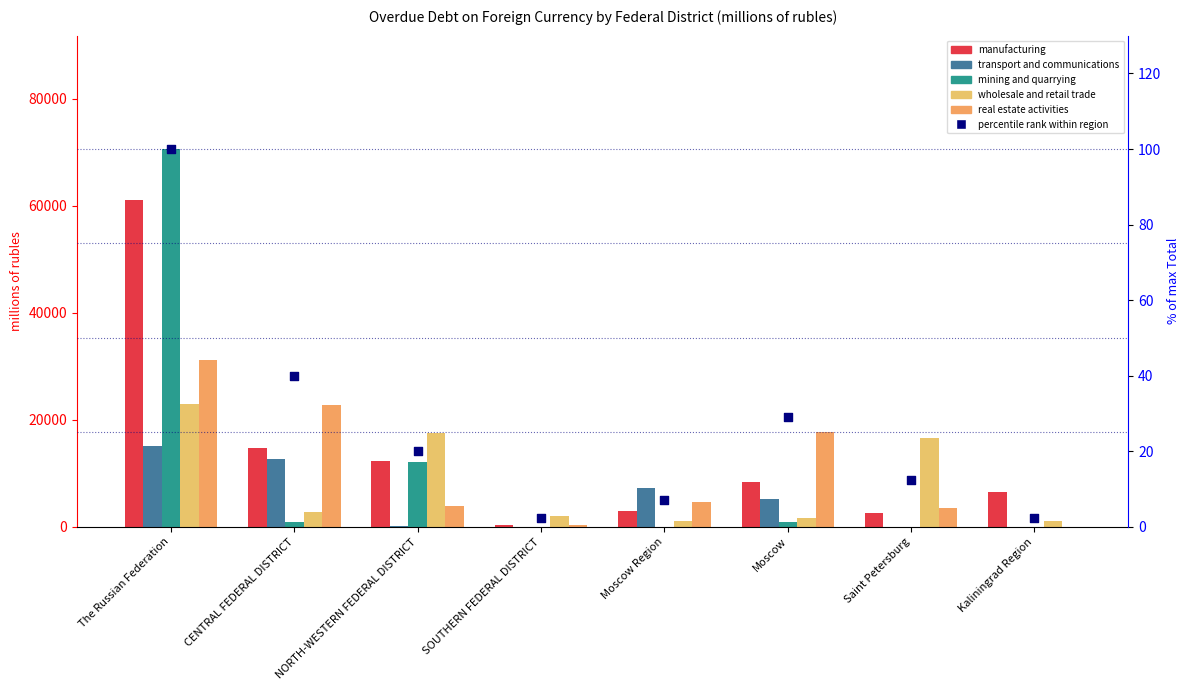

What is the total value across all series at The Russian Federation?

200895.0